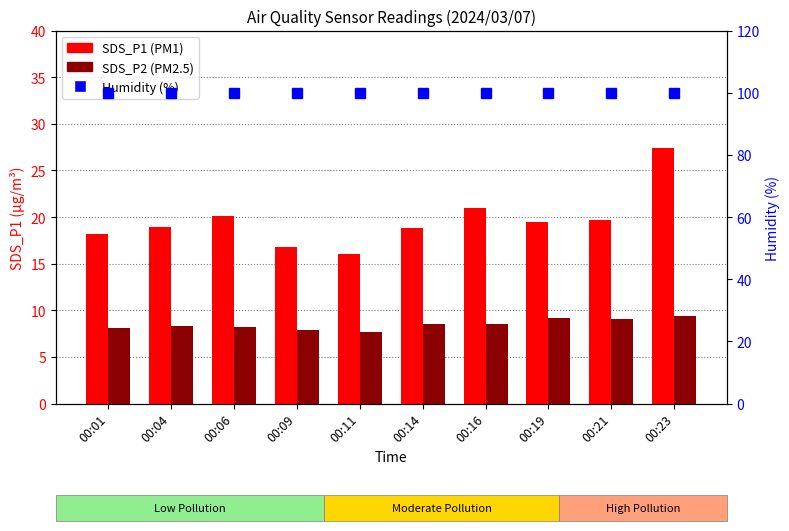

What is the value of the Humidity (%) bar at the 2nd from the left?

99.9